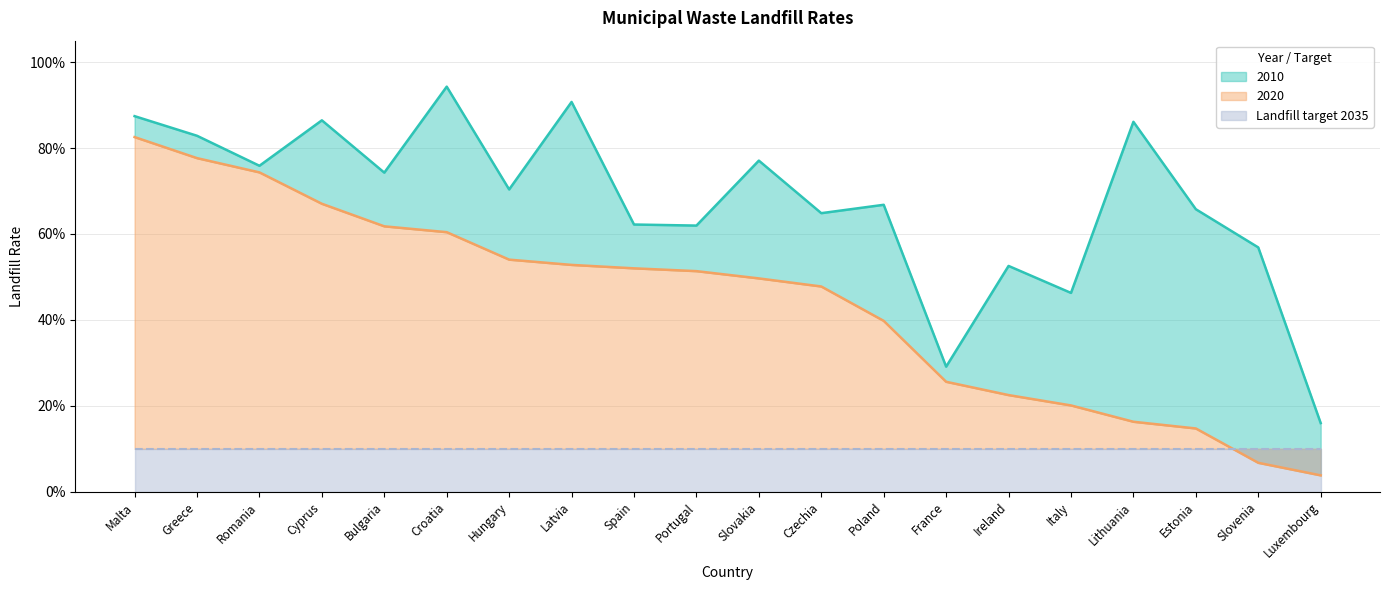

What is the difference between the highest and lowest values at Estonia?

0.5